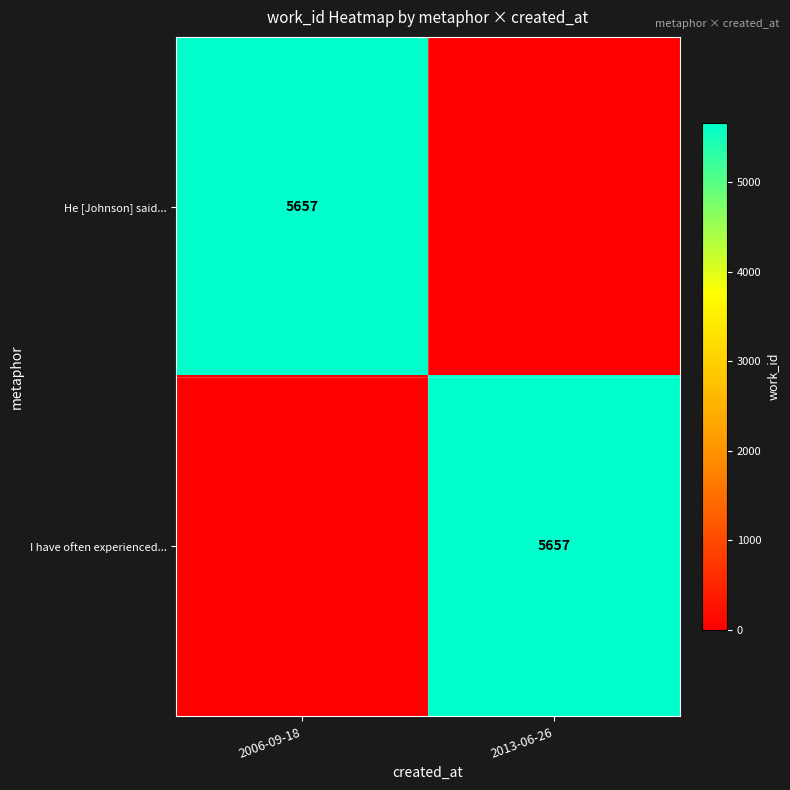

Is it true that I have often experienced... equals 5657 at 2013-06-26?

True